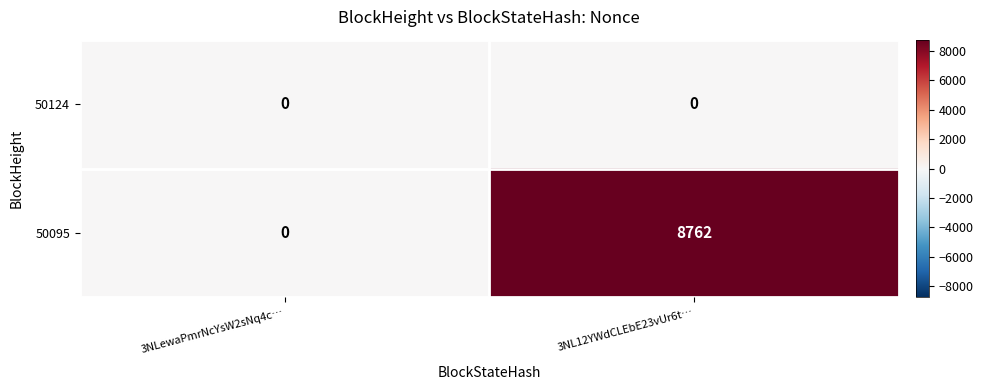

Rank the series by their average value, from highest to lowest.

50095, 50124